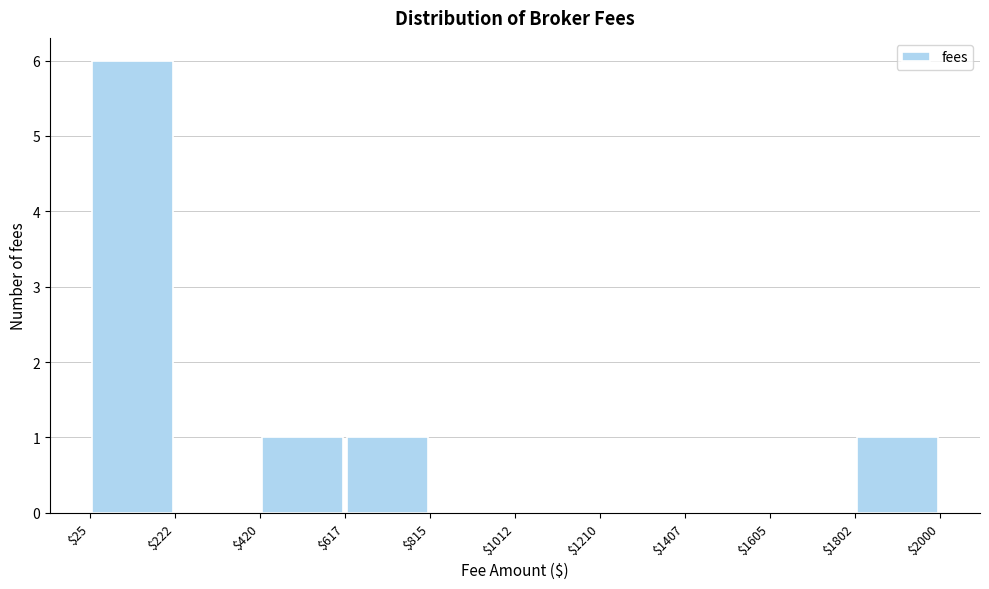

Reading left to right, transcribe this chart: for each bar, give the range it covers on the x-axis and its height. The values are not printed on the chart, so give them approximately, as read against the axis.

$25 to $222: 6
$222 to $420: 0
$420 to $617: 1
$617 to $815: 1
$815 to $1012: 0
$1012 to $1210: 0
$1210 to $1407: 0
$1407 to $1605: 0
$1605 to $1802: 0
$1802 to $2000: 1